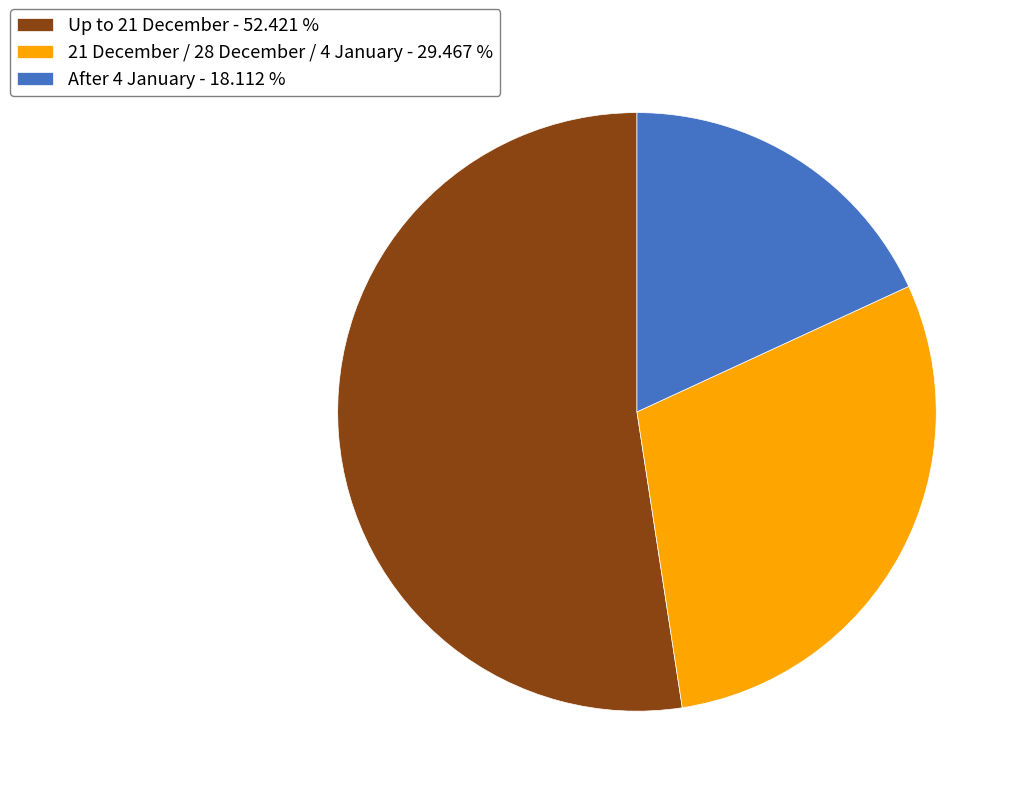

Which category has the biggest portion of the pie?

Up to 21 December